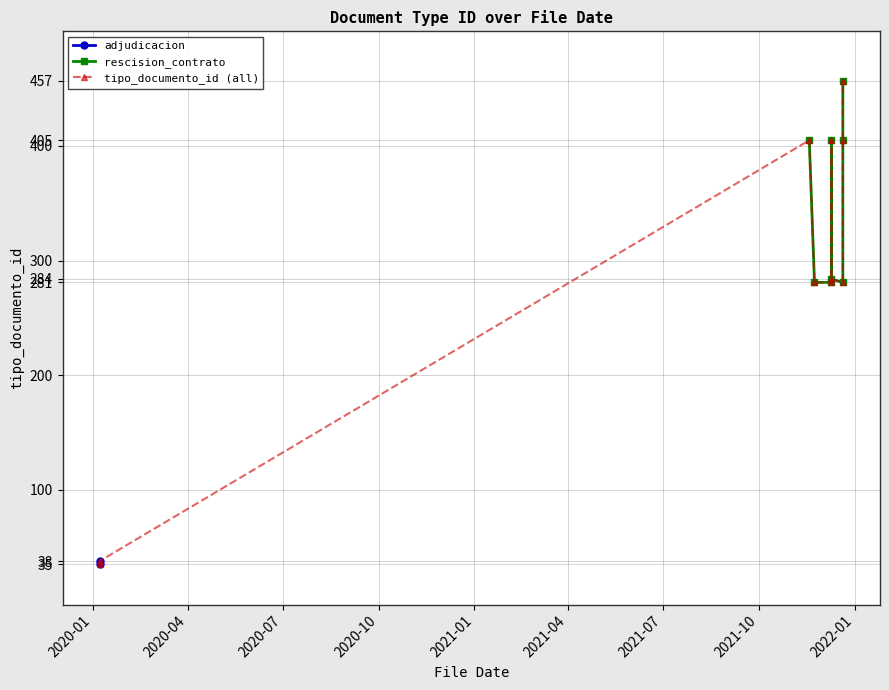

True or false: the data has more than 0 interior local peaks.

False